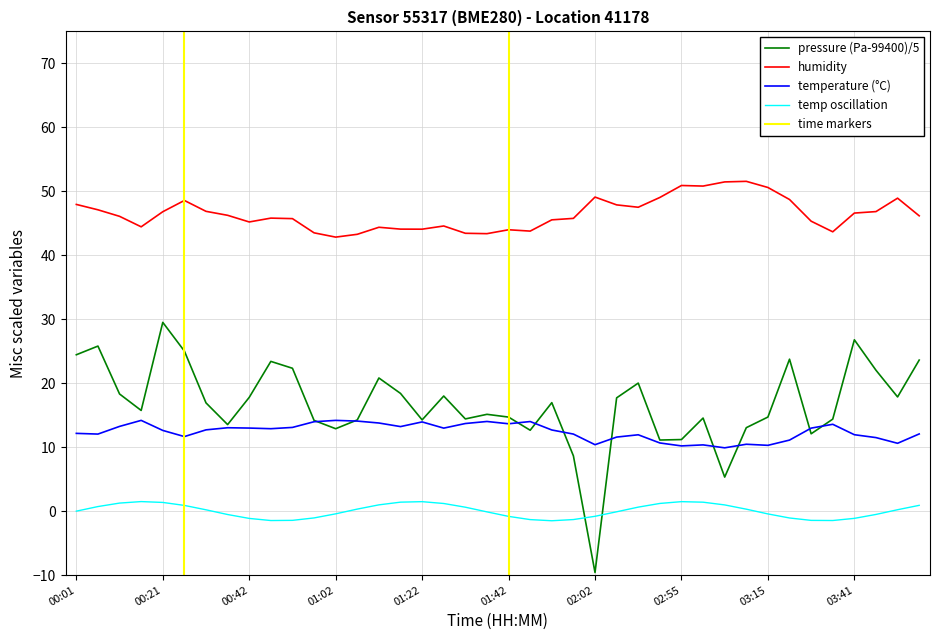

True or false: pressure (Pa-99400)/5 and humidity cross at least once.

False